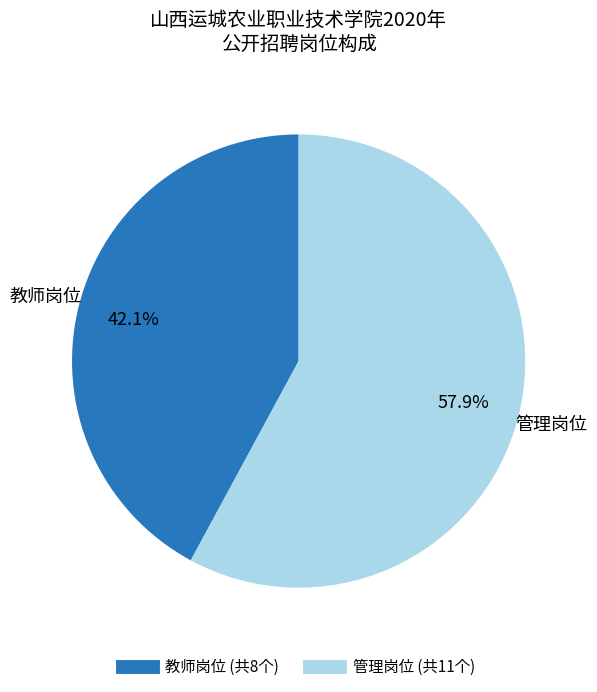

Is there any slice that represents more than half of the pie?

Yes